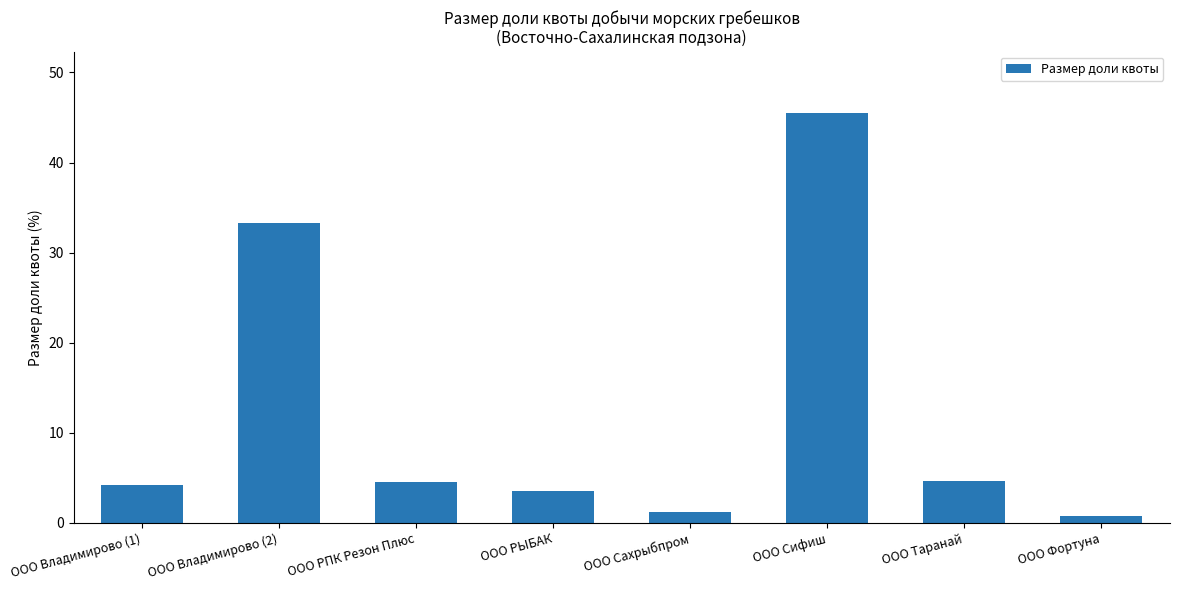

Which label corresponds to the smallest value in the chart?

ООО Фортуна